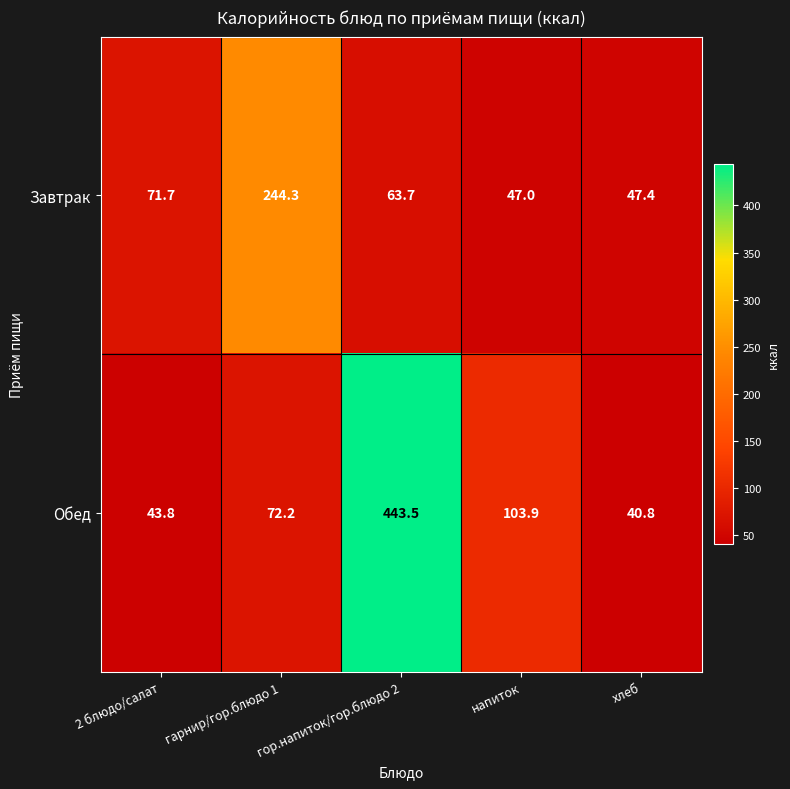

What is the approximate value of Обед at гарнир/гор.блюдо 1?

72.2